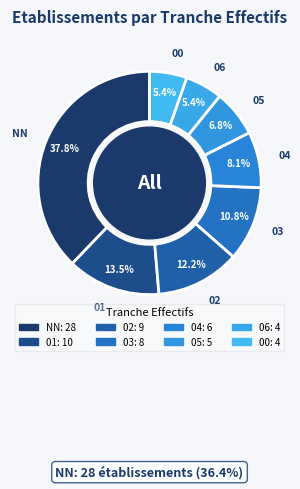

To the nearest percent, what percentage of the pie is 01?

14%